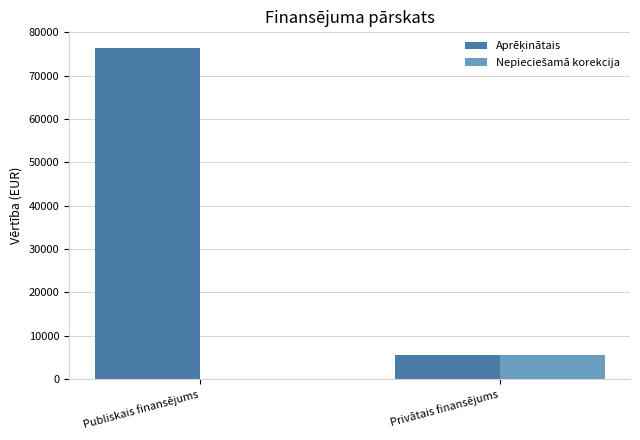

How many distinct data groups are displayed?

2